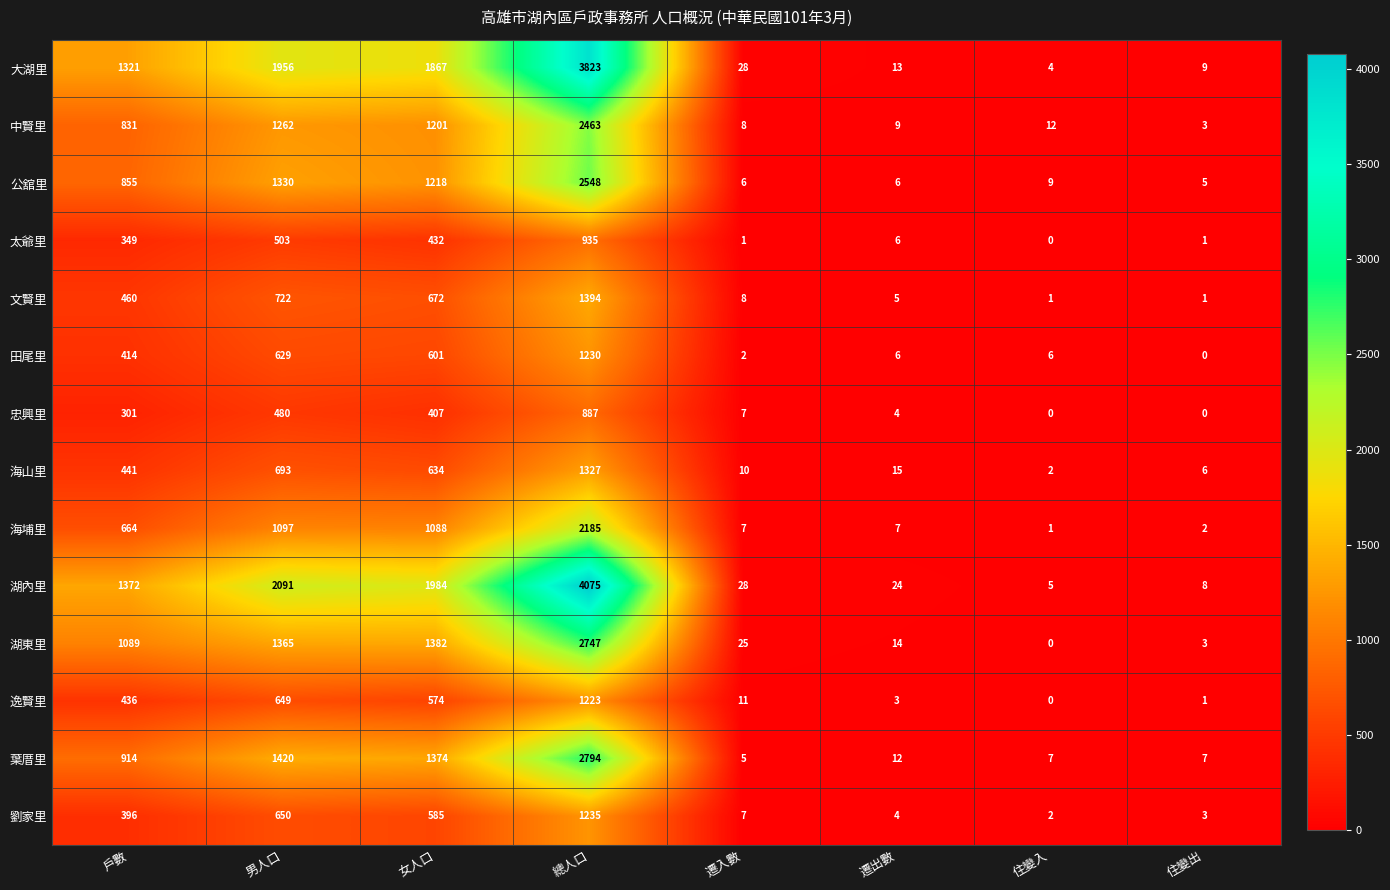

What is the spread (max minus min) of values at 遷入數?

27